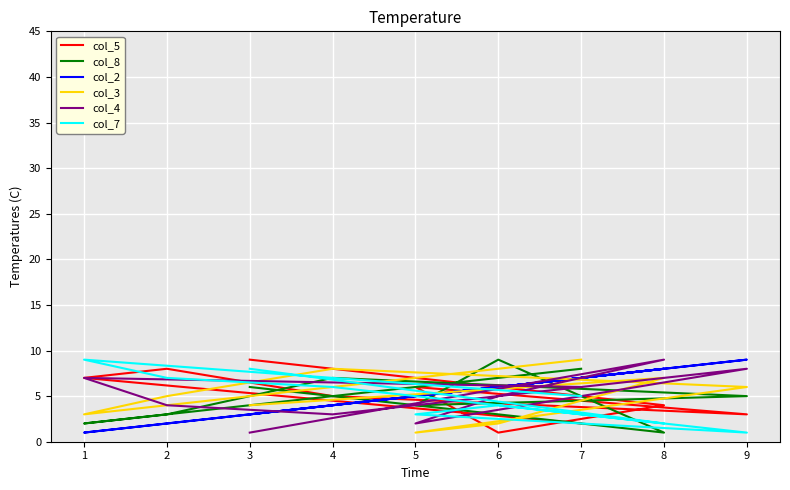

What is the spread (max minus min) of values at 4?

5